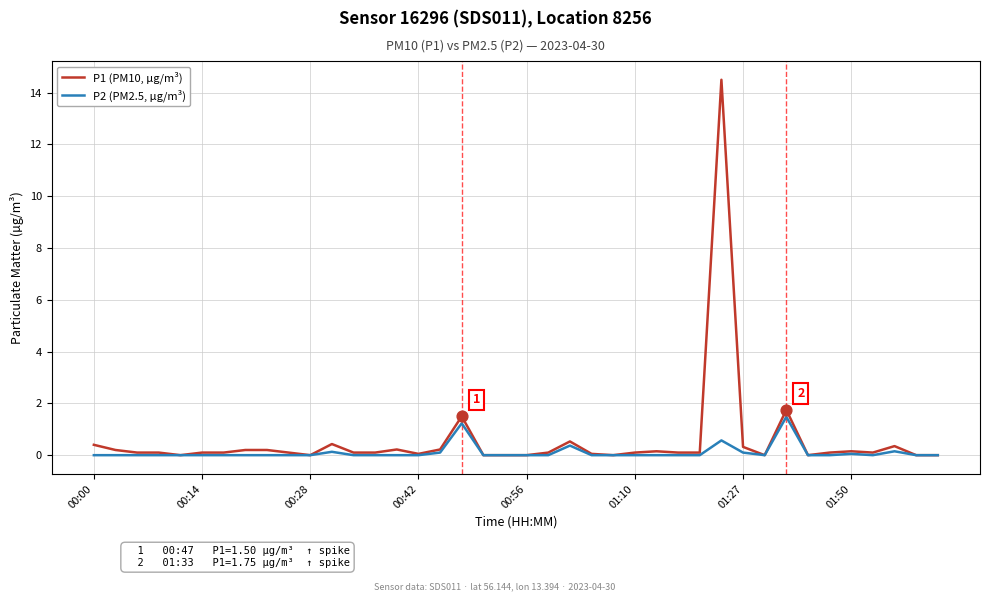

Rank the series by their maximum value, from highest to lowest.

P1 (PM10, µg/m³), P2 (PM2.5, µg/m³)